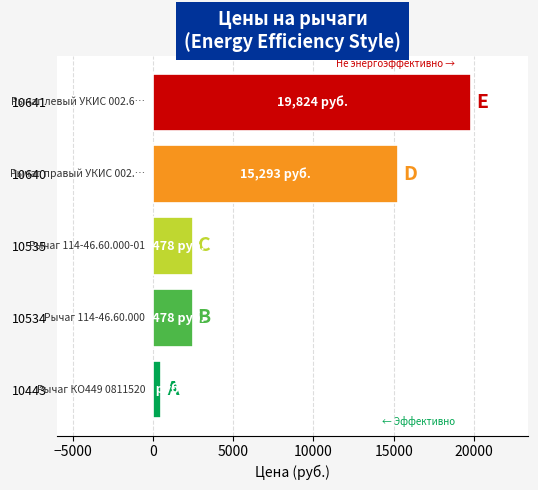

Which category has the lowest value across all series?

10443